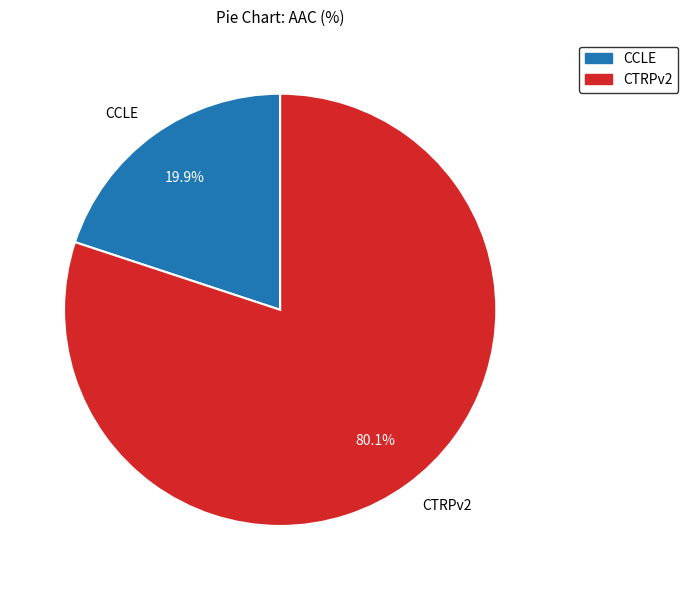

Between CTRPv2 and CCLE, which is larger?

CTRPv2